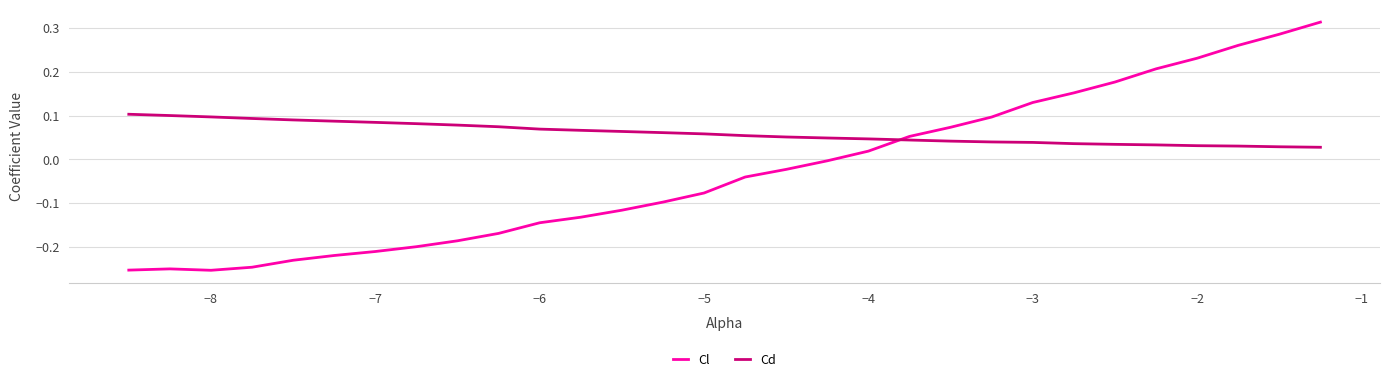

Which series has the largest range (max minus min)?

Cl